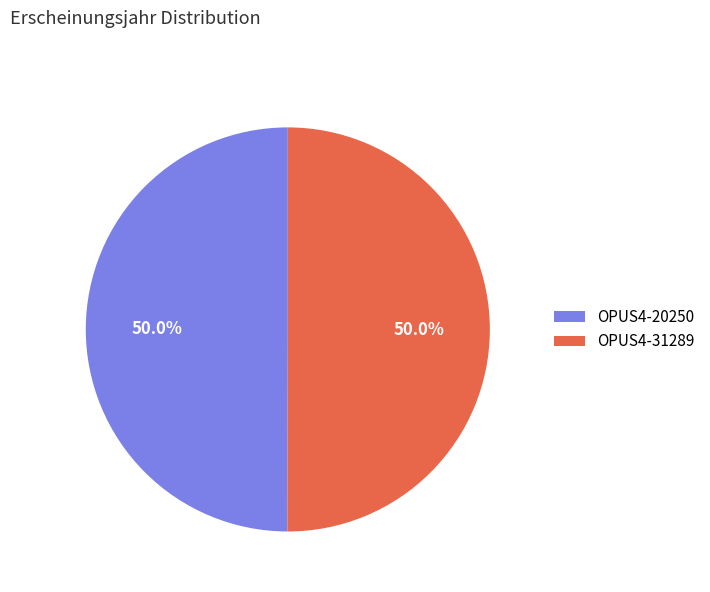

What is the ratio of the value at OPUS4-20250 to the value at OPUS4-31289?

1.0